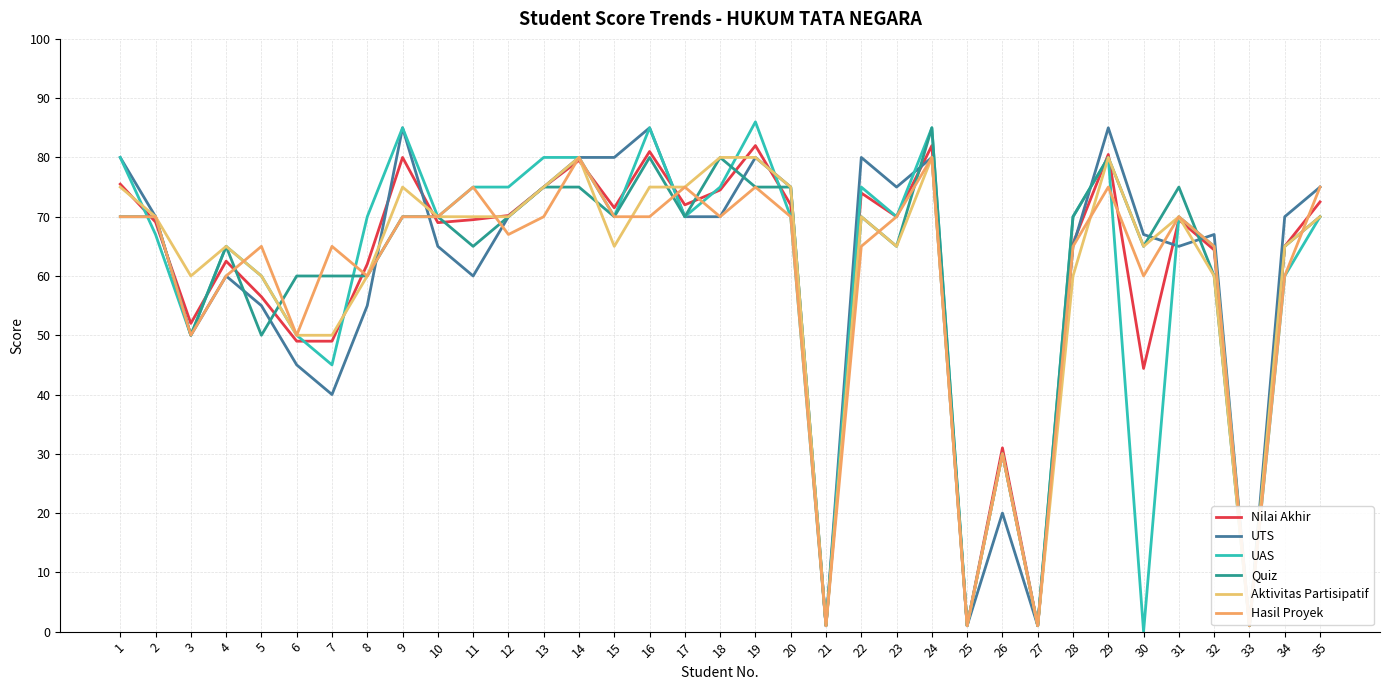

What are all the series names shown in the legend?

Nilai Akhir, UTS, UAS, Quiz, Aktivitas Partisipatif, Hasil Proyek